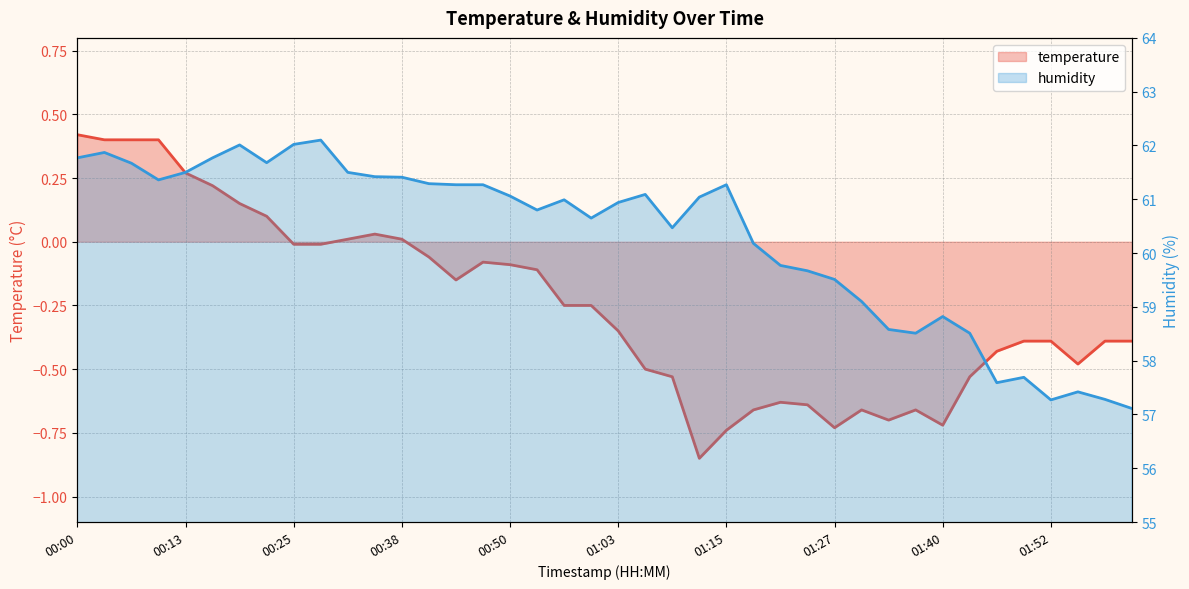

At which label does temperature first exceed 0?

00:00